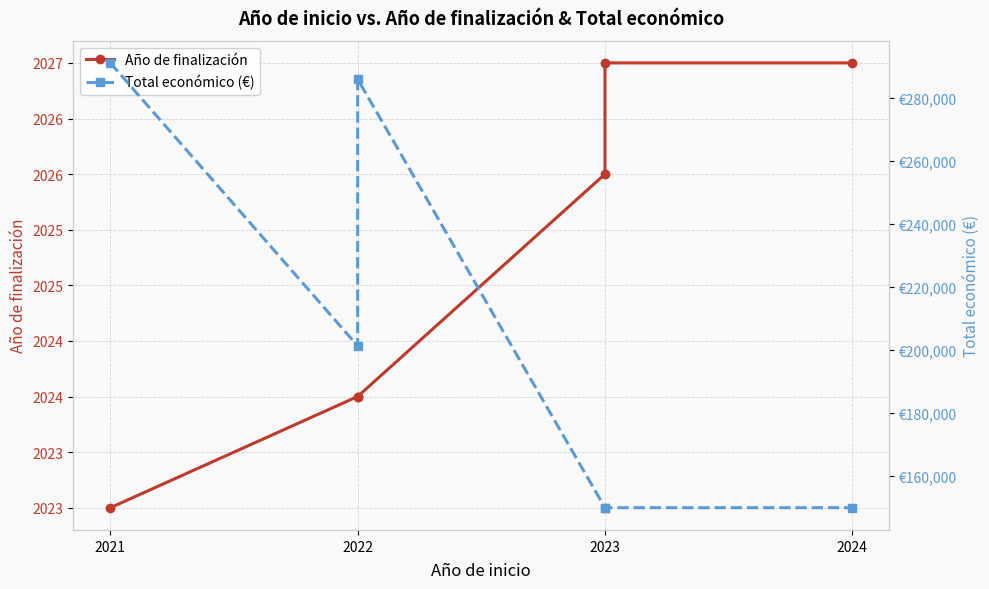

What are all the series names shown in the legend?

Año de finalización, Total económico (€)